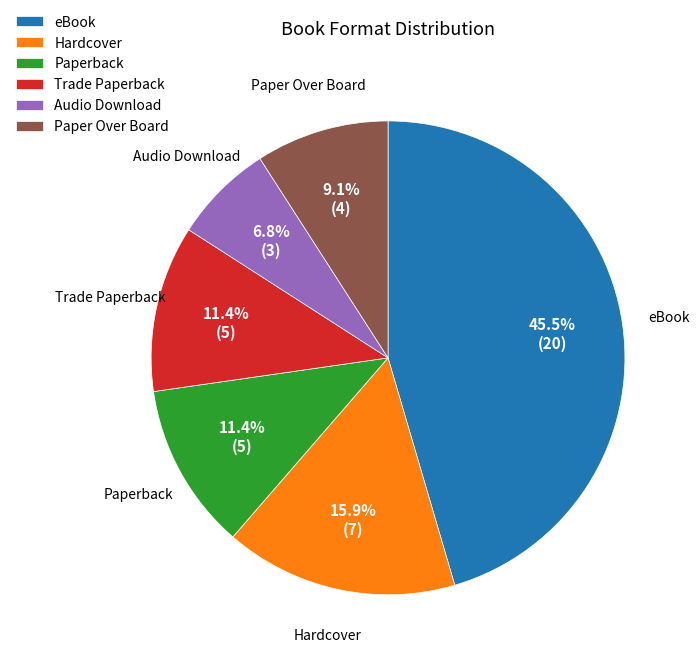

Does Hardcover account for over 50% of the chart?

No